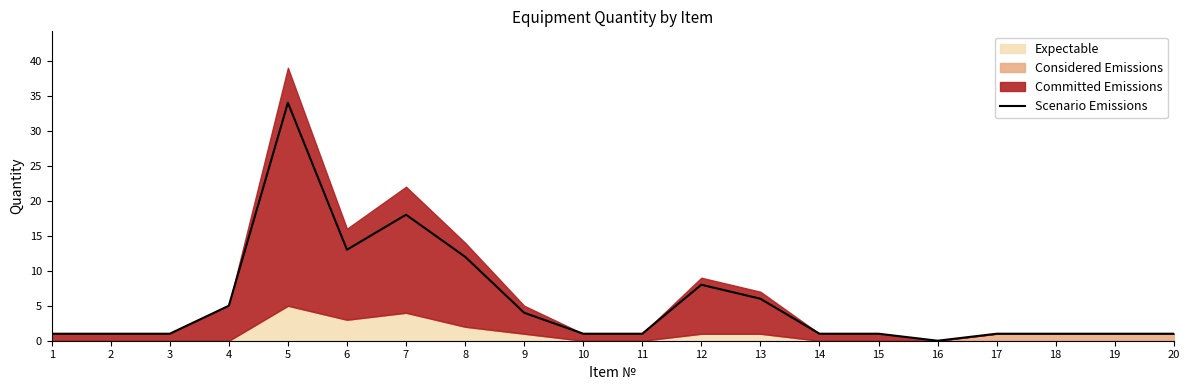

Reading left to right, list all the values displayed in this chart.

1	1	1	5	34	13	18	12	4	1	1	8	6	1	1	0	1	1	1	1